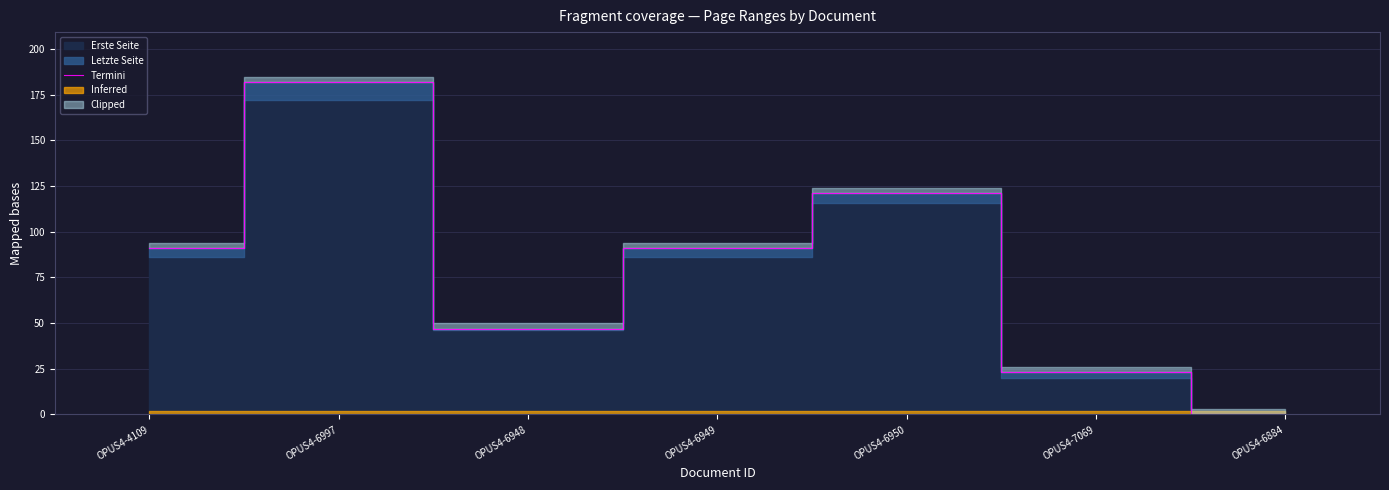

What is the ratio of the value at OPUS4-6948 to the value at OPUS4-6950?

0.4